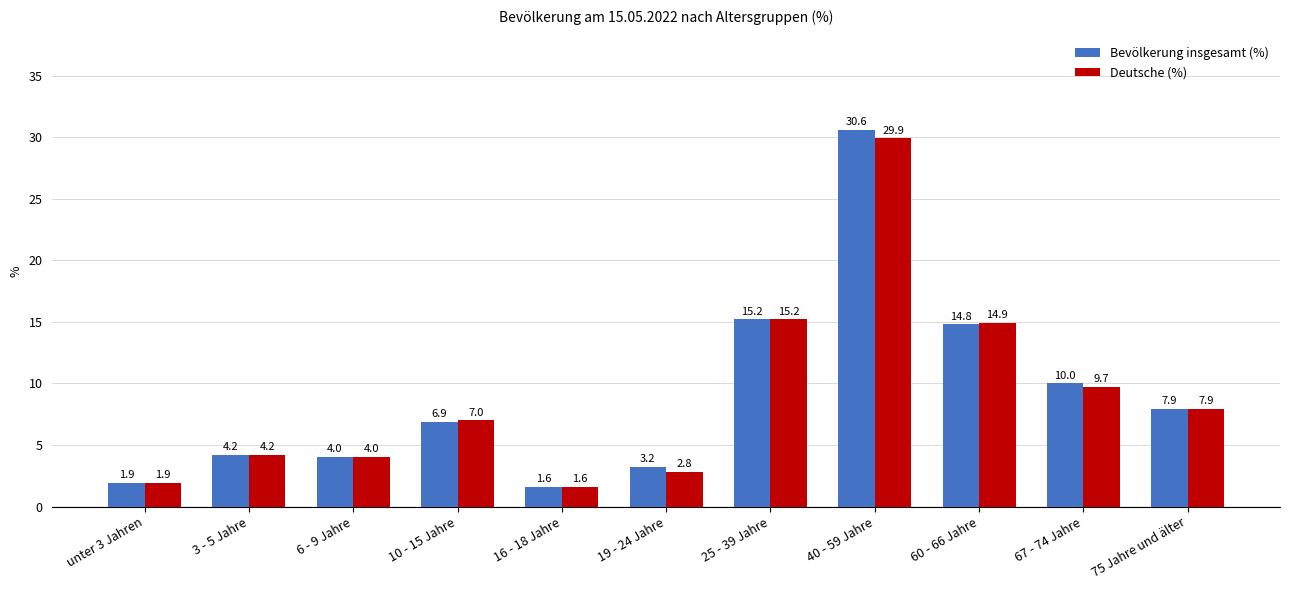

What is the difference between the Deutsche (%) values at 75 Jahre und älter and 6 - 9 Jahre?

3.9